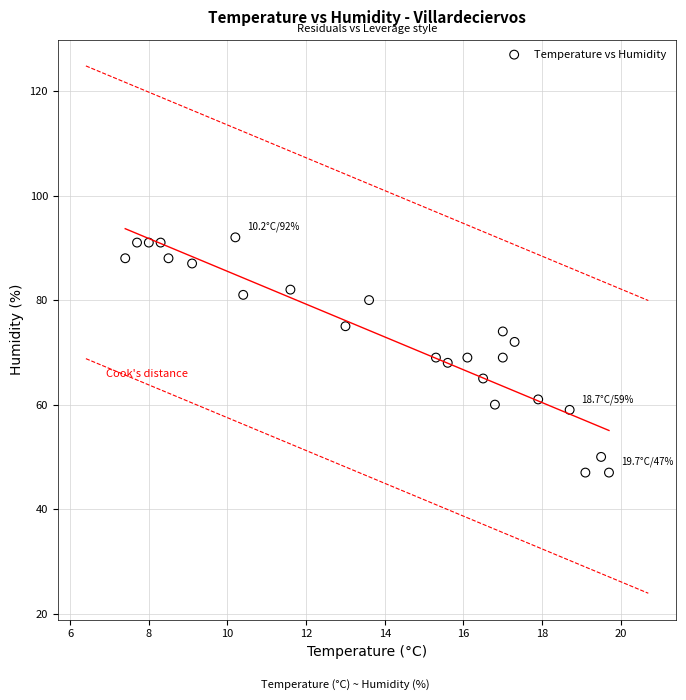

What is the range of Y values (max minus min)?

45